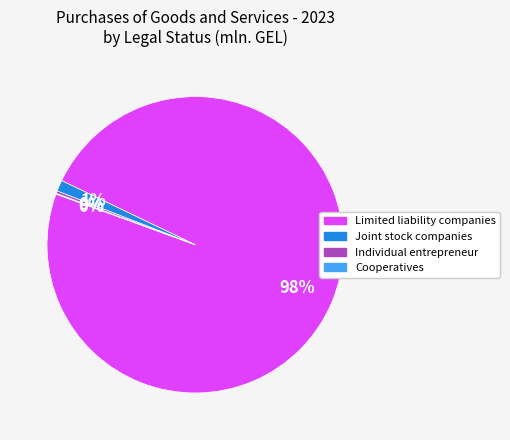

Is there any slice that represents more than half of the pie?

Yes